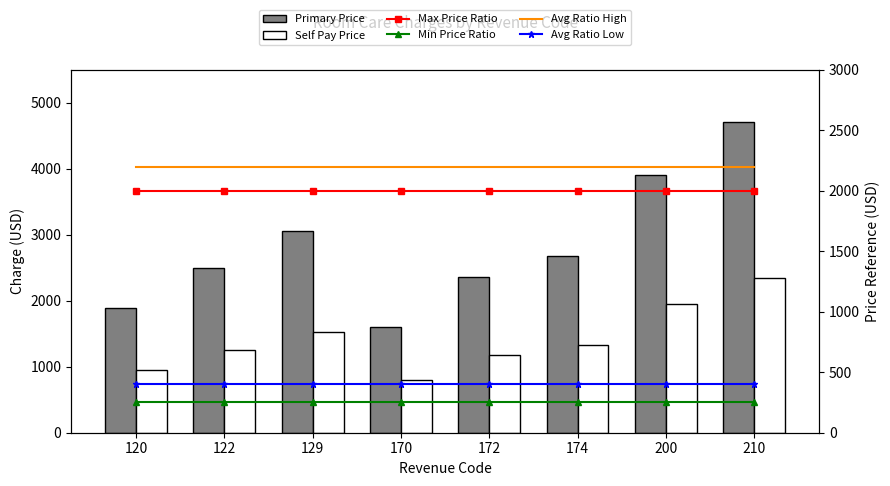

Which series has the widest spread of values?

Primary Price